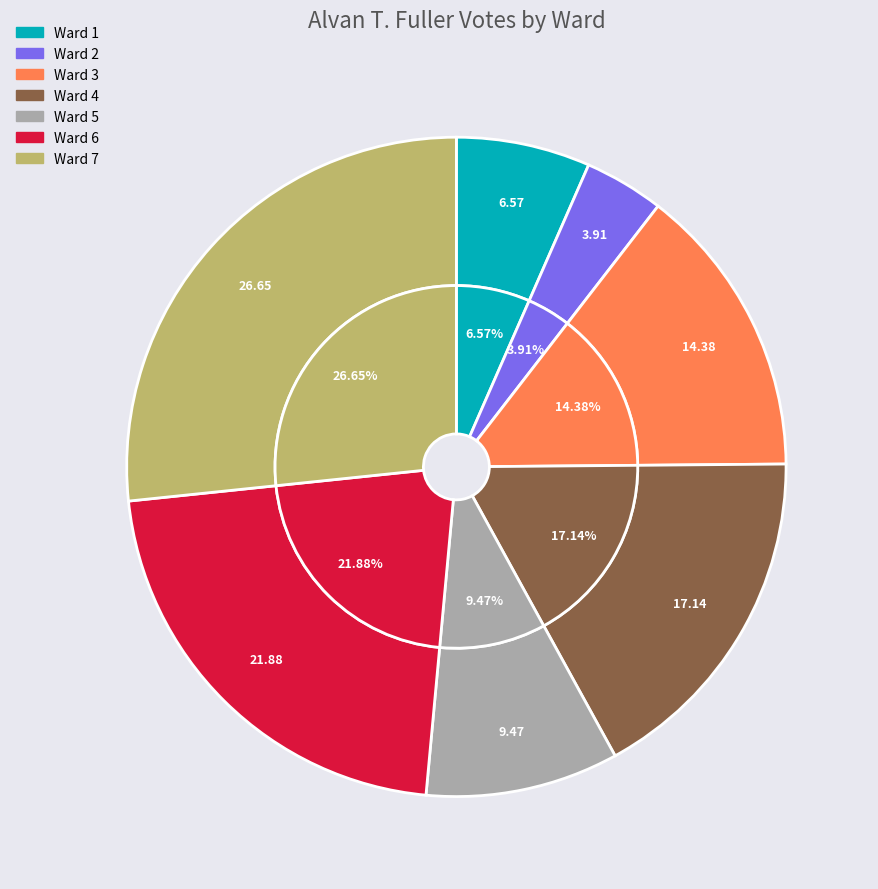

Between Ward 1 and Ward 6, which is larger?

Ward 6